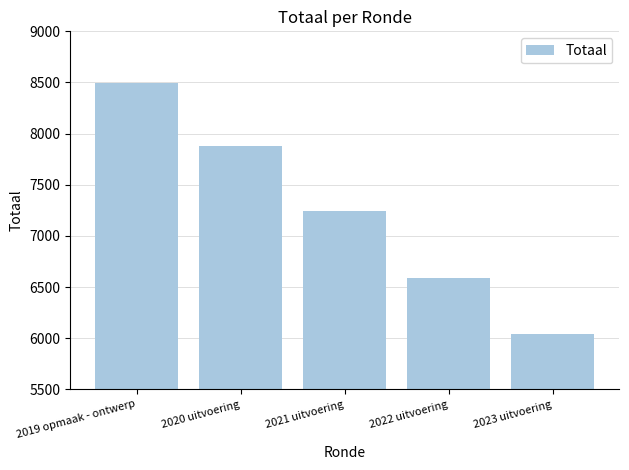

Reading left to right, list all the values displayed in this chart.

2019 opmaak - ontwerp=8493	2020 uitvoering=7883	2021 uitvoering=7242	2022 uitvoering=6588	2023 uitvoering=6042